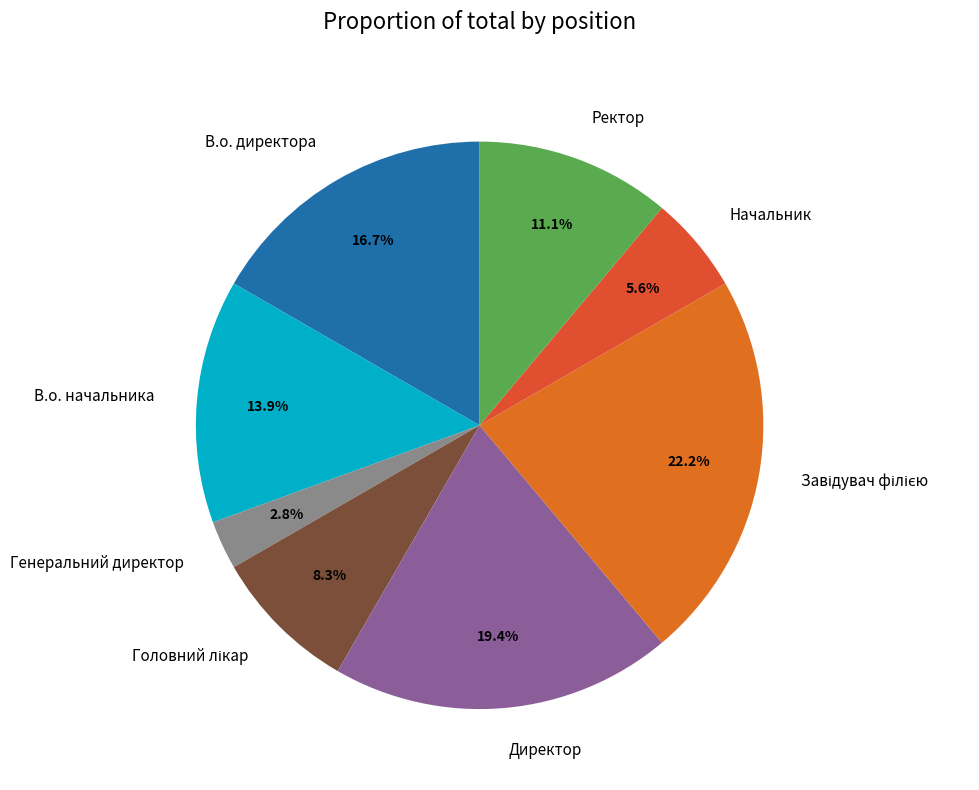

Is there a majority slice in this chart?

No